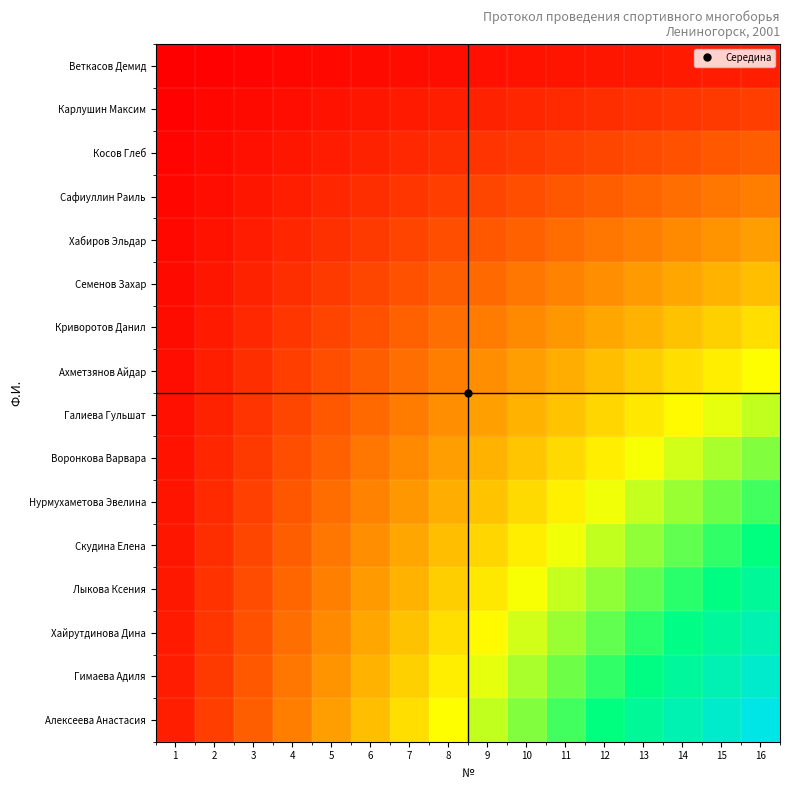

Which series has the largest total across all categories?

Алексеева Анастасия